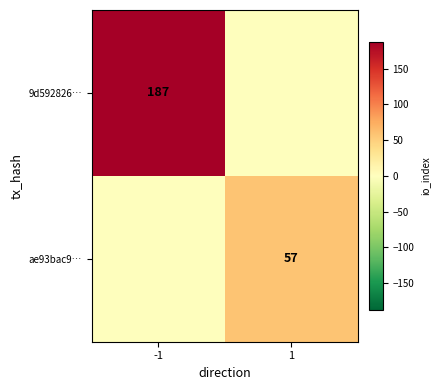

The ae93bac9… series shows 13 at 1. True or false?

False